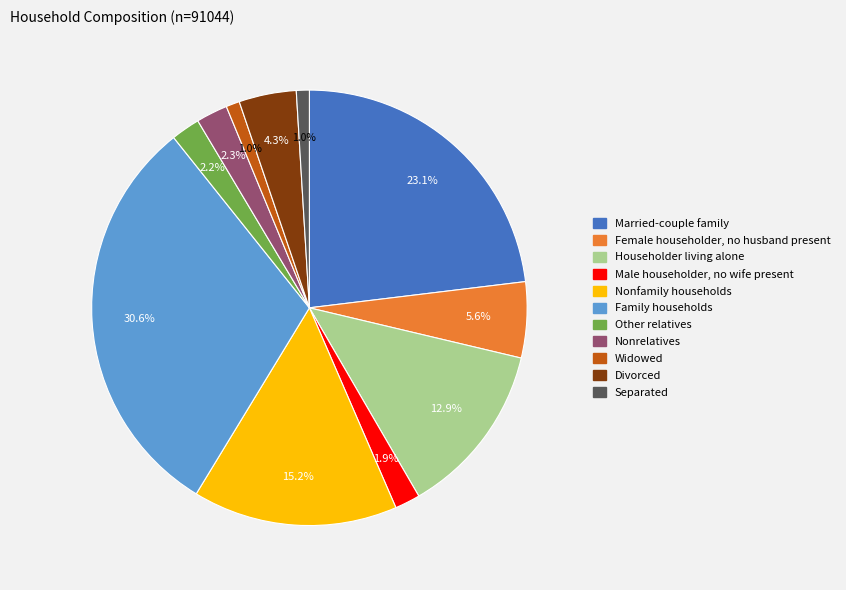

Does Other relatives account for over 50% of the chart?

No